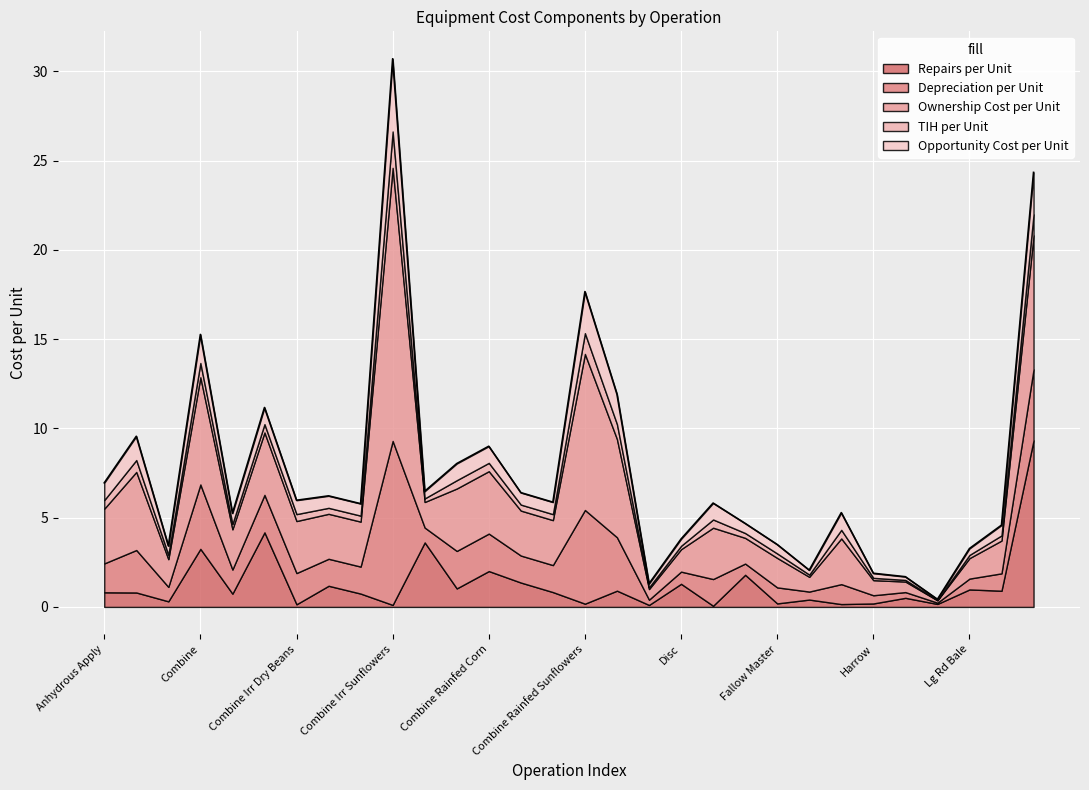

What is the value of the Opportunity Cost per Unit point at the 28th from the left?

0.4